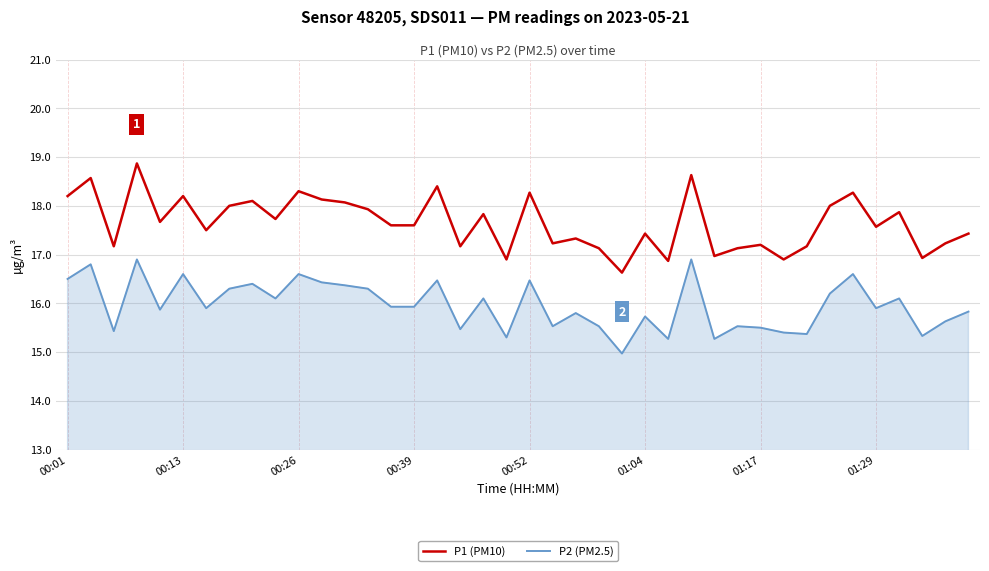

Does the chart display data point markers on the line(s)?

No